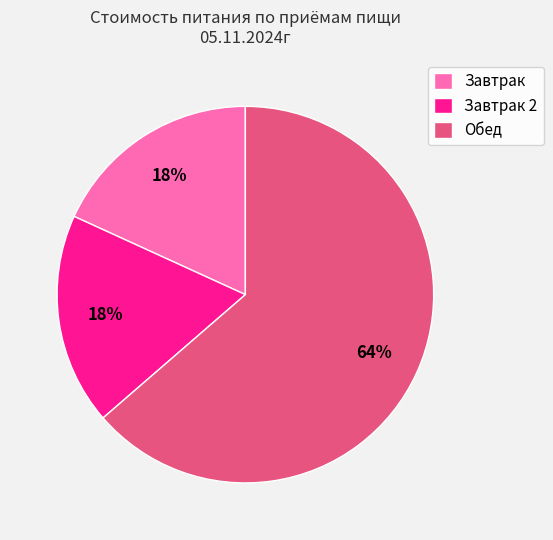

To the nearest percent, what is the average slice percentage?

33%